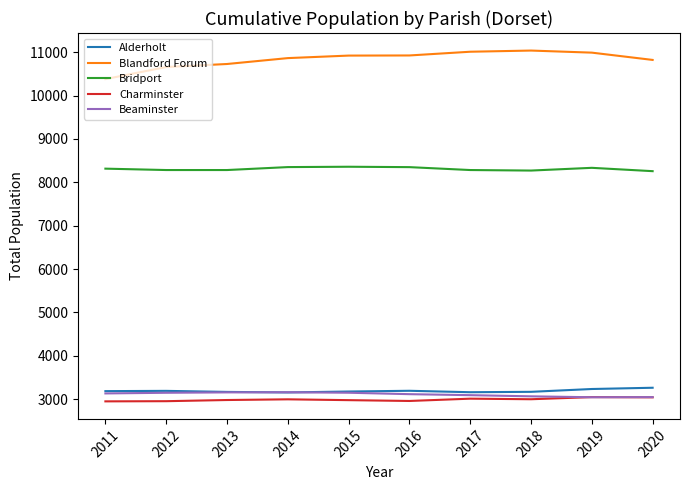

What is the minimum value shown in the chart?

2948